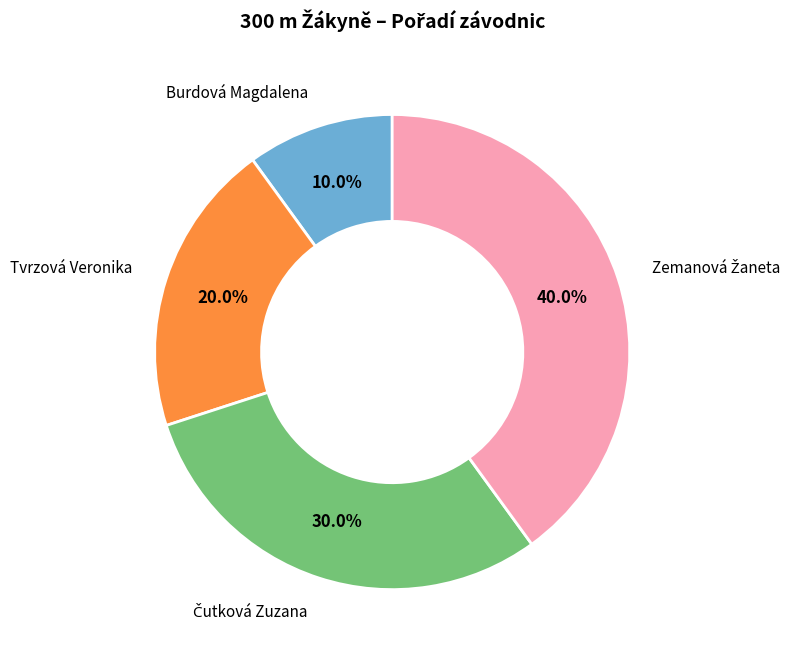

Is there any slice that represents more than half of the pie?

No